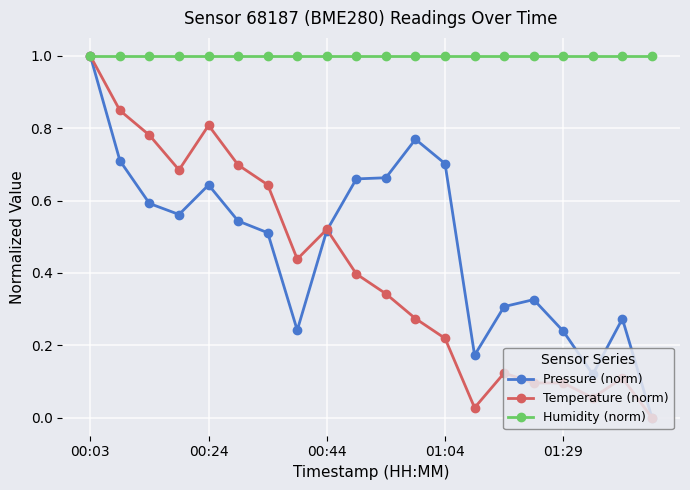

True or false: Temperature (norm) has more than 0 points higher than both neighbors.

True